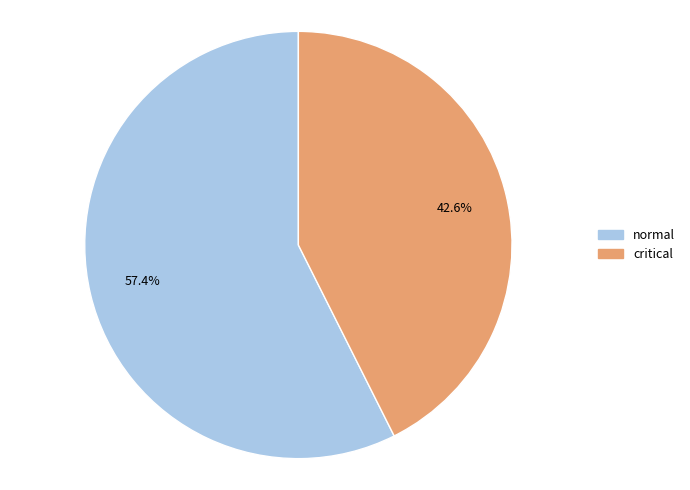

What is the total percentage of normal and critical?

100.0%